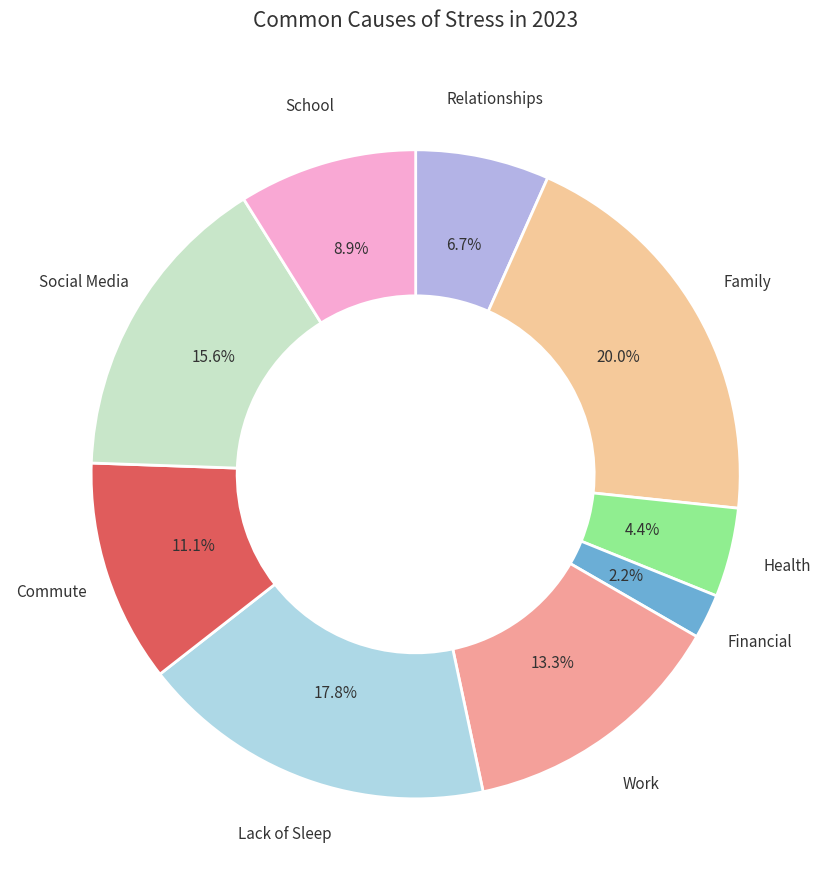

Is there a majority slice in this chart?

No